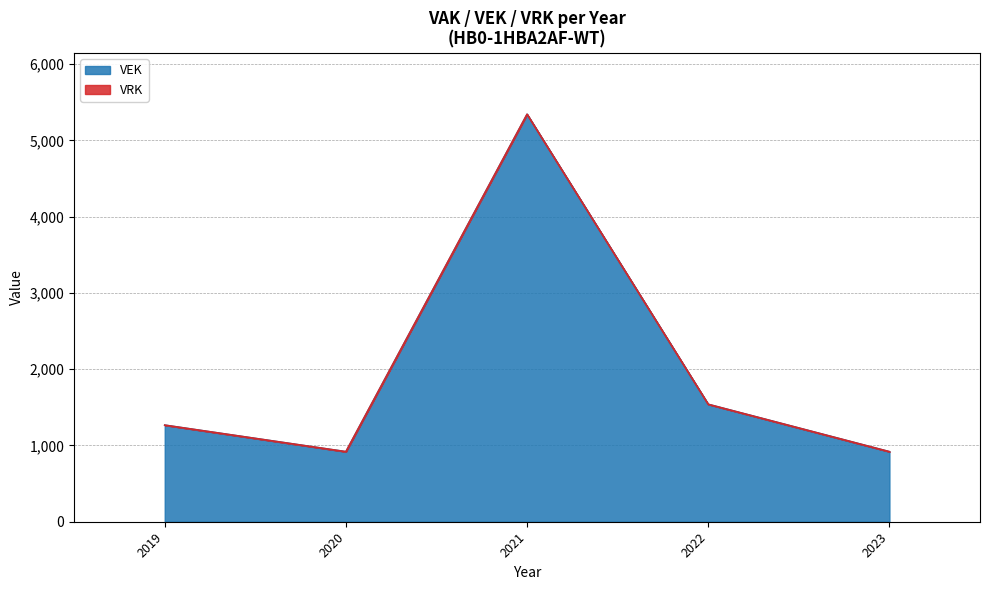

Which category has the highest value across all series?

2021